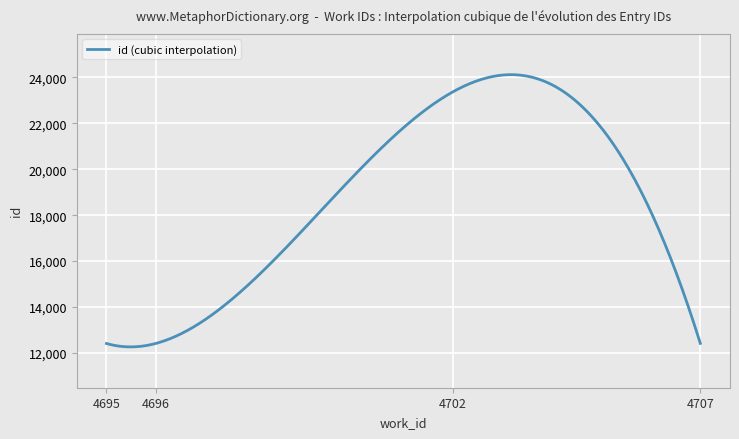

How many lines are shown in the chart?

1